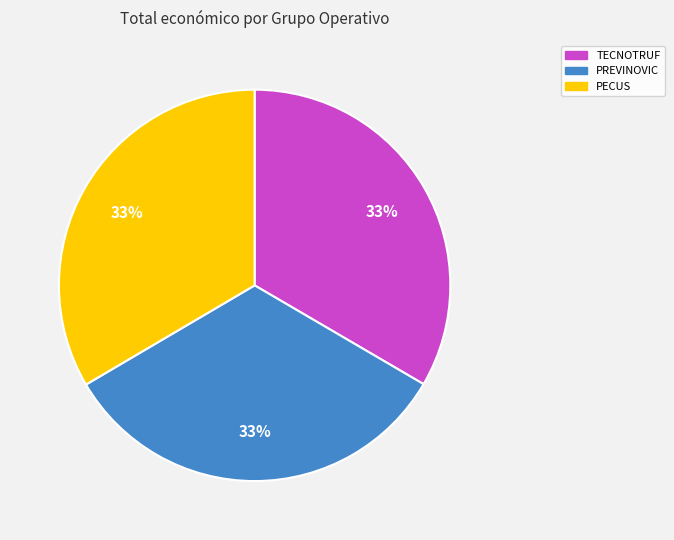

Is there a majority slice in this chart?

No